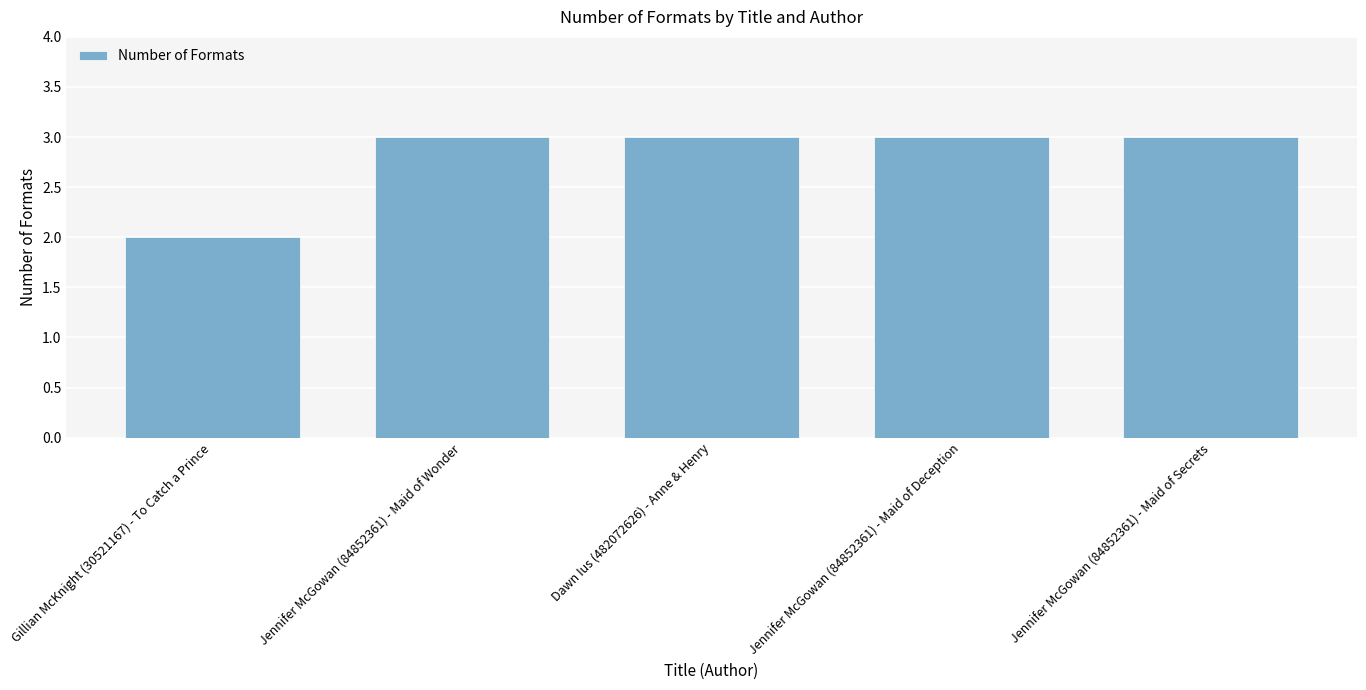

Count the values in the range 3 to 4.

4